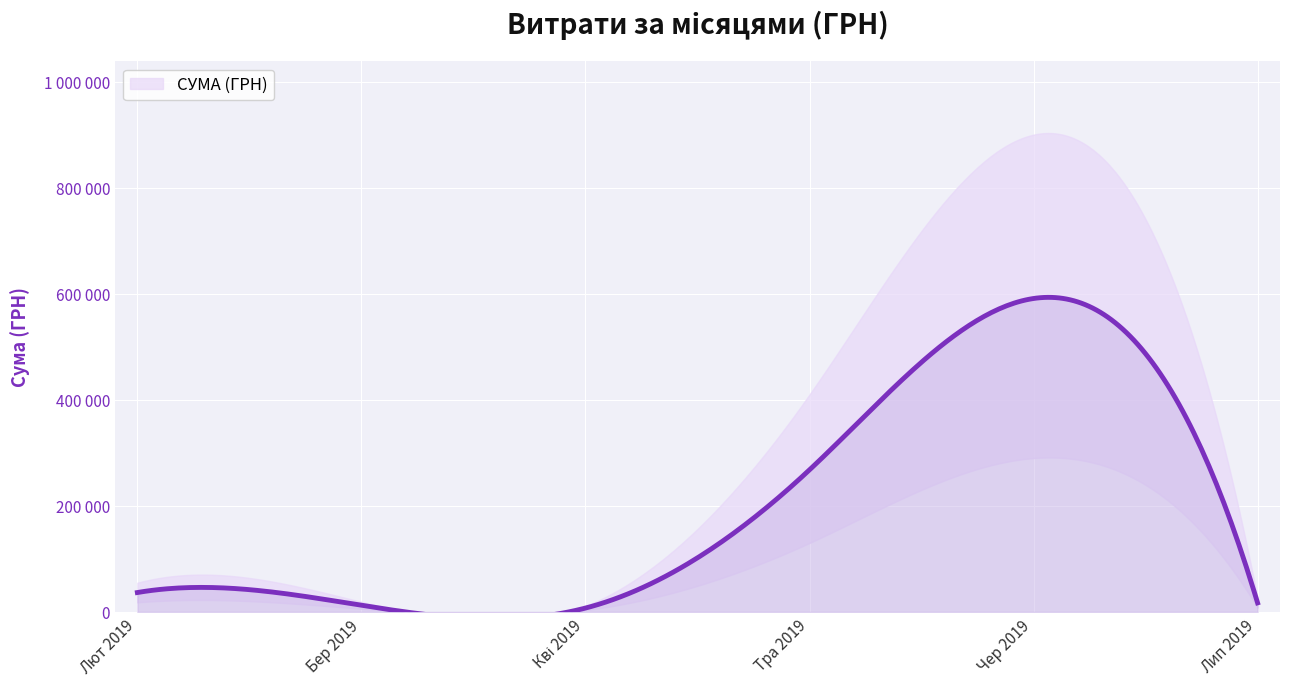

What is the difference between the maximum and minimum values?

447553.1